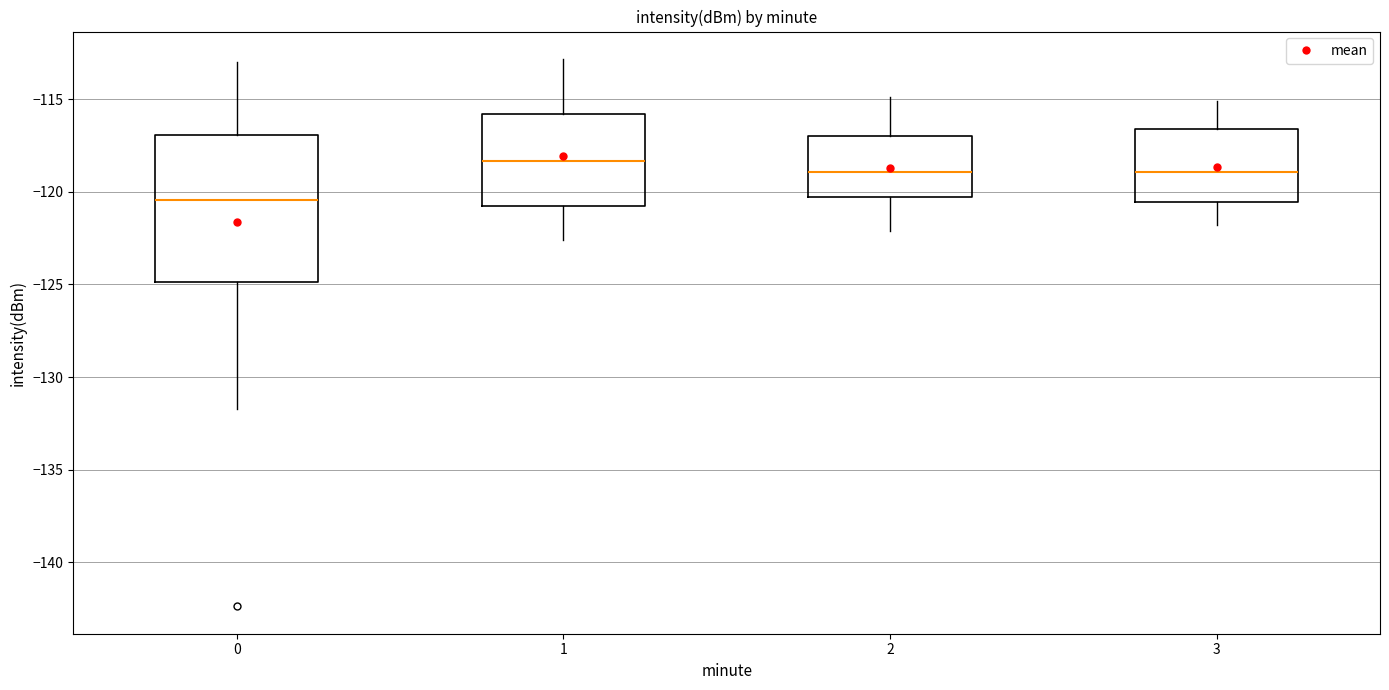

Which box is the tallest, from its lower edge to its upper edge?

0